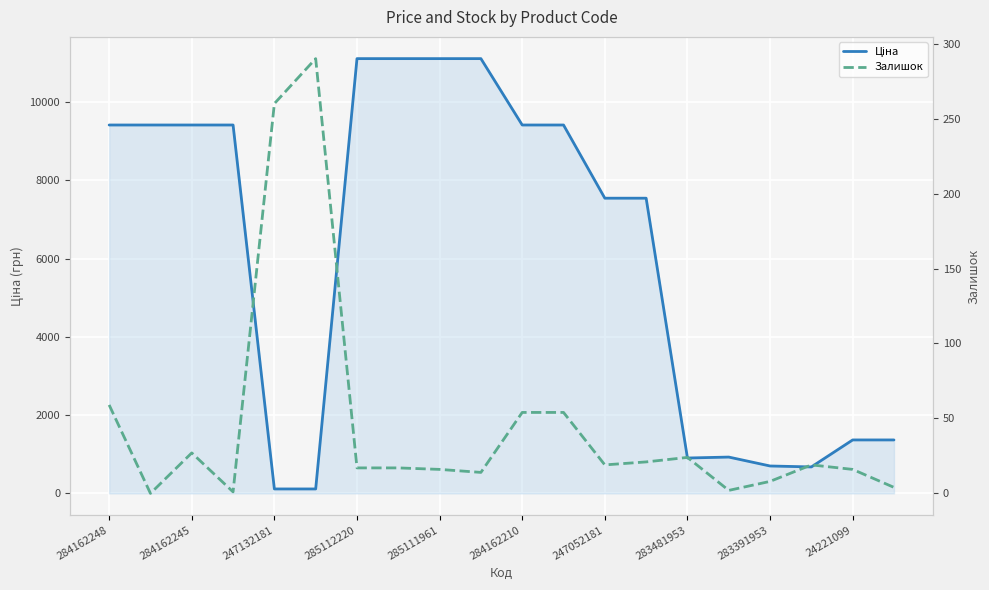

How many lines are shown in the chart?

2